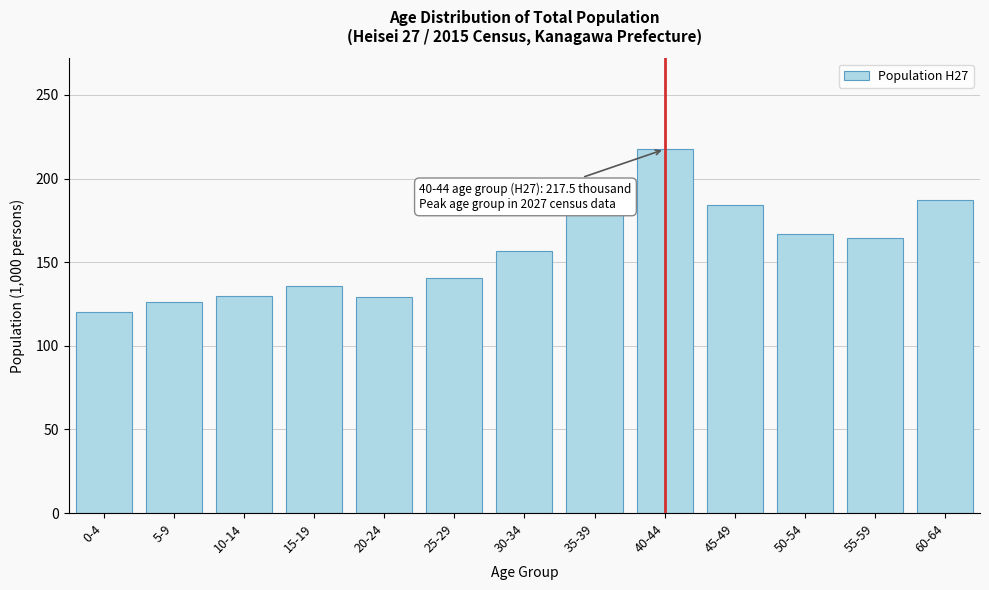

What is the greatest value displayed?

217.5